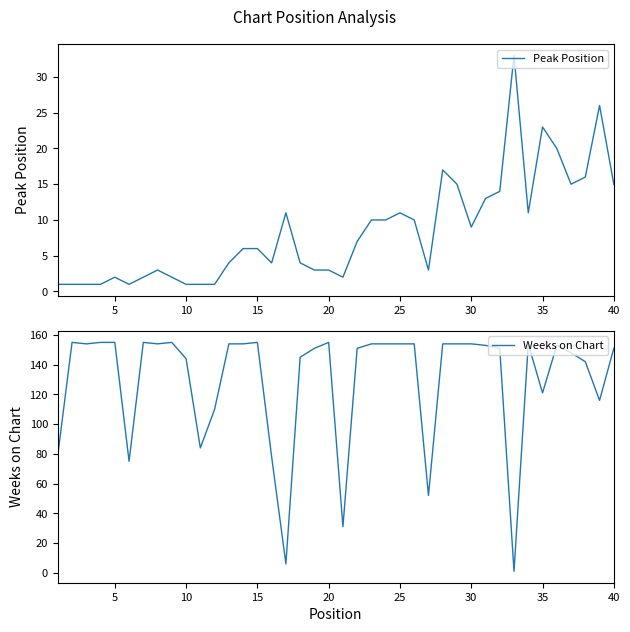

The Weeks on Chart series shows 50 at 19. True or false?

False